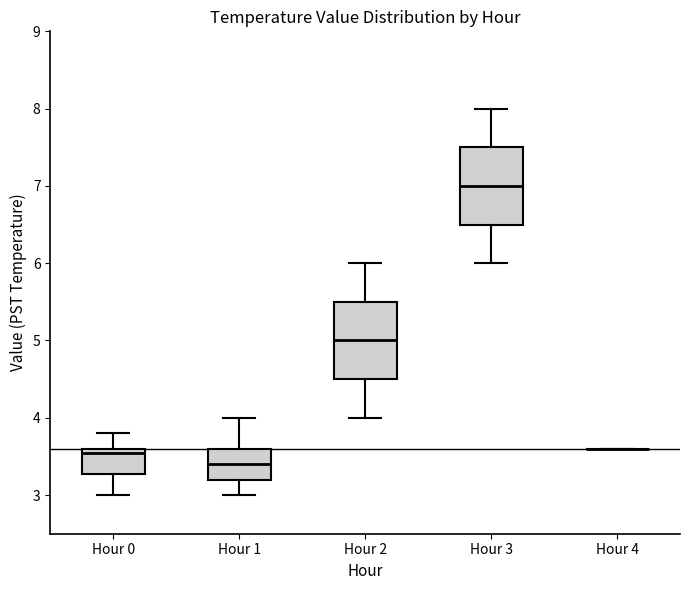

Reading left to right, read every box against the y-axis: the position of its median line, the range the box covers, and the ends of its whiskers. The values are not printed on the chart, so give them approximately, as read against the axis.

Hour 0: median 3.6 (just below the box's upper edge), box 3.3 to 3.6, whiskers 3.0 to 3.8
Hour 1: median 3.4, box 3.2 to 3.6, whiskers 3.0 to 4.0
Hour 2: median 5.0, box 4.5 to 5.5, whiskers 4.0 to 6.0
Hour 3: median 7.0, box 6.5 to 7.5, whiskers 6.0 to 8.0
Hour 4: box collapsed to a line at 3.6, whiskers 3.6 to 3.6